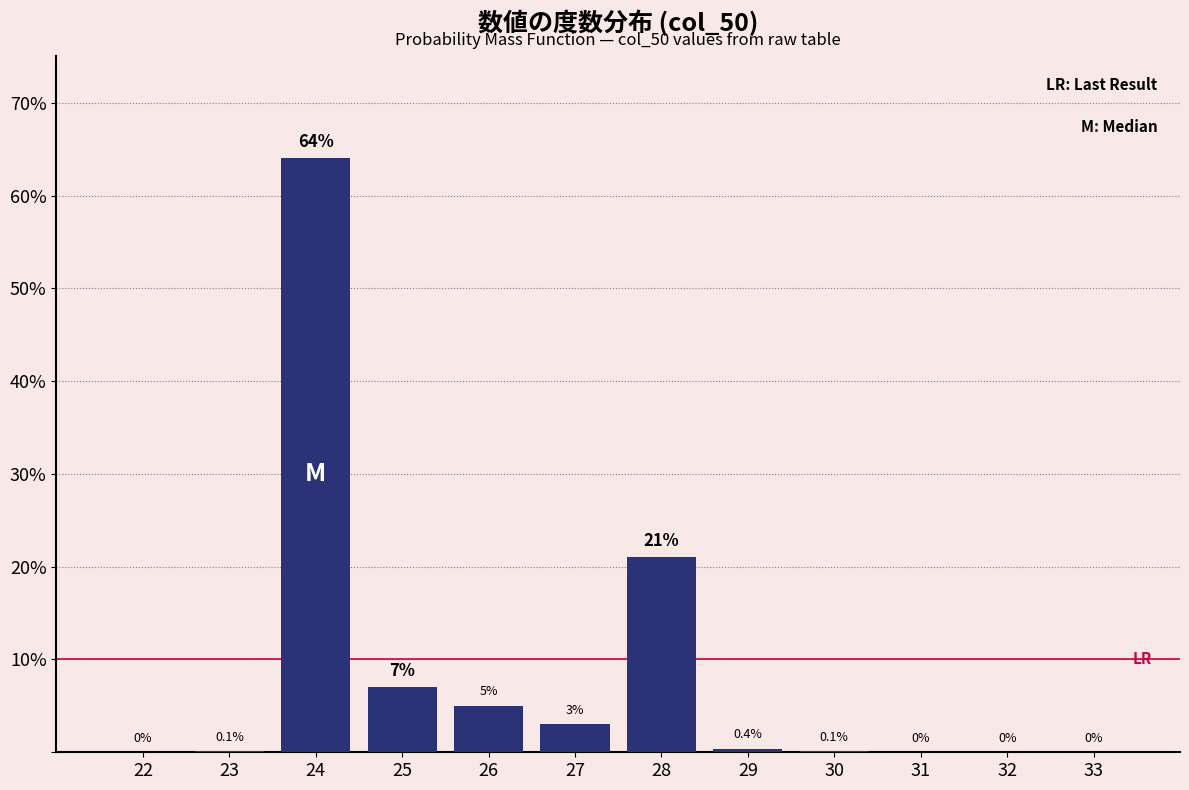

Reading left to right, transcribe all the data shown in this chart.

22=0.0	23=0.1	24=64.0	25=7.0	26=5.0	27=3.0	28=21.0	29=0.4	30=0.1	31=0.0	32=0.0	33=0.0